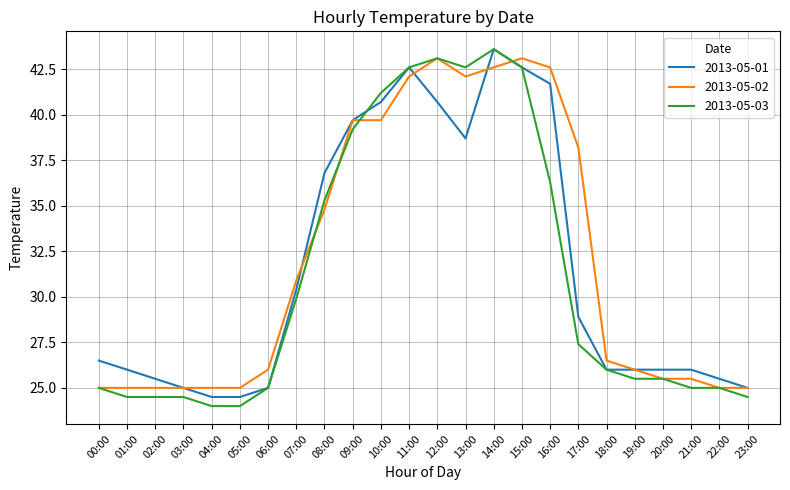

Is the value of 2013-05-03 at 00:00 greater than the value of 2013-05-01 at 05:00?

Yes